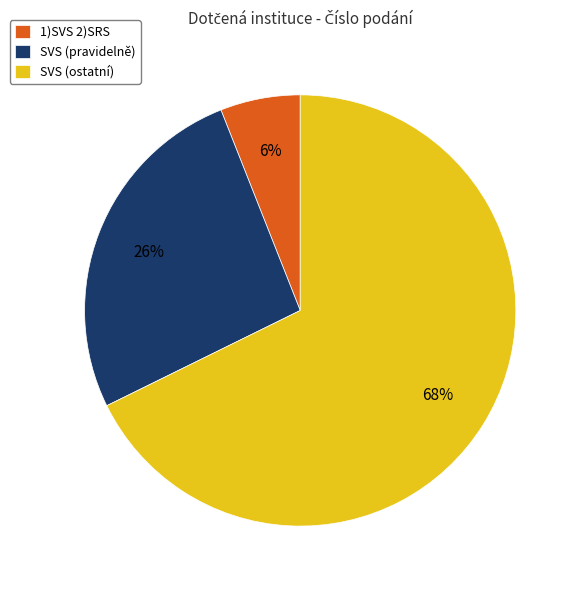

Which slice is the smallest?

1)SVS 2)SRS